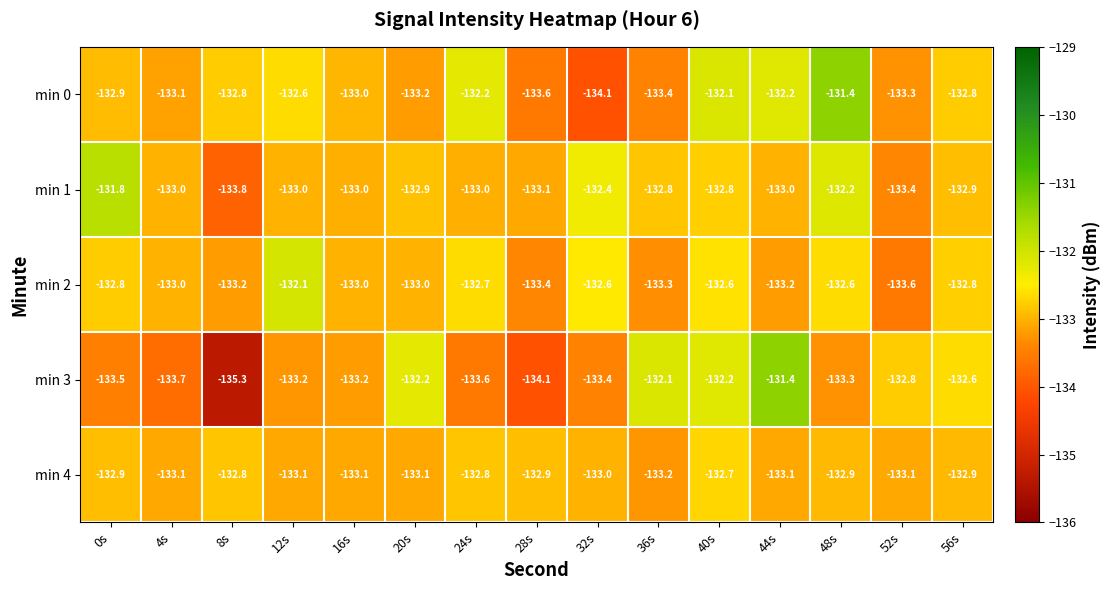

Between 8s and 56s, which series saw the biggest shift?

min 3